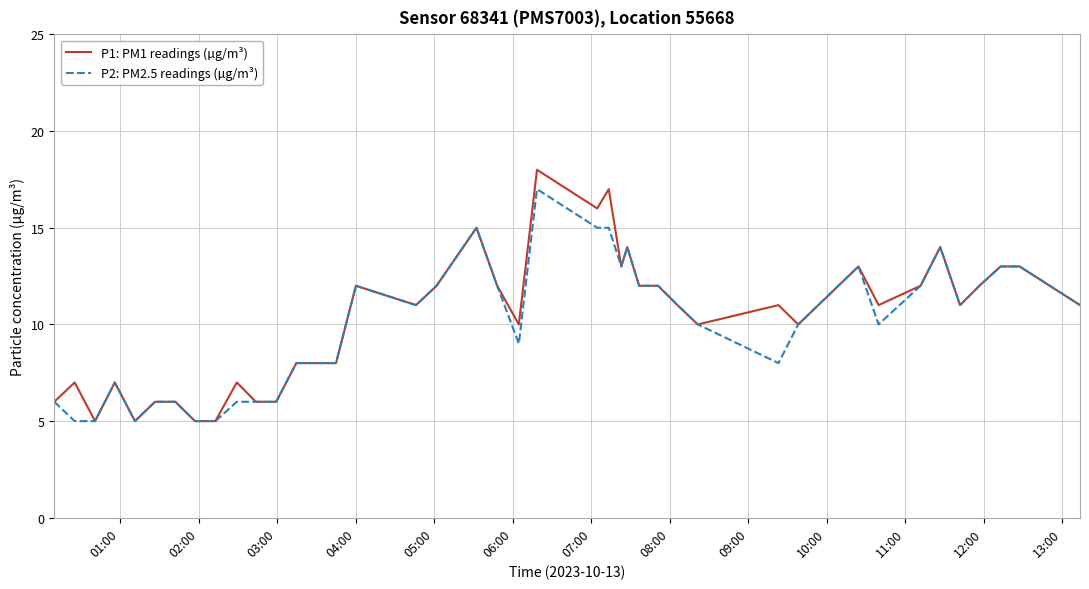

Rank the series by their maximum value, from highest to lowest.

P1: PM1 readings (µg/m³), P2: PM2.5 readings (µg/m³)